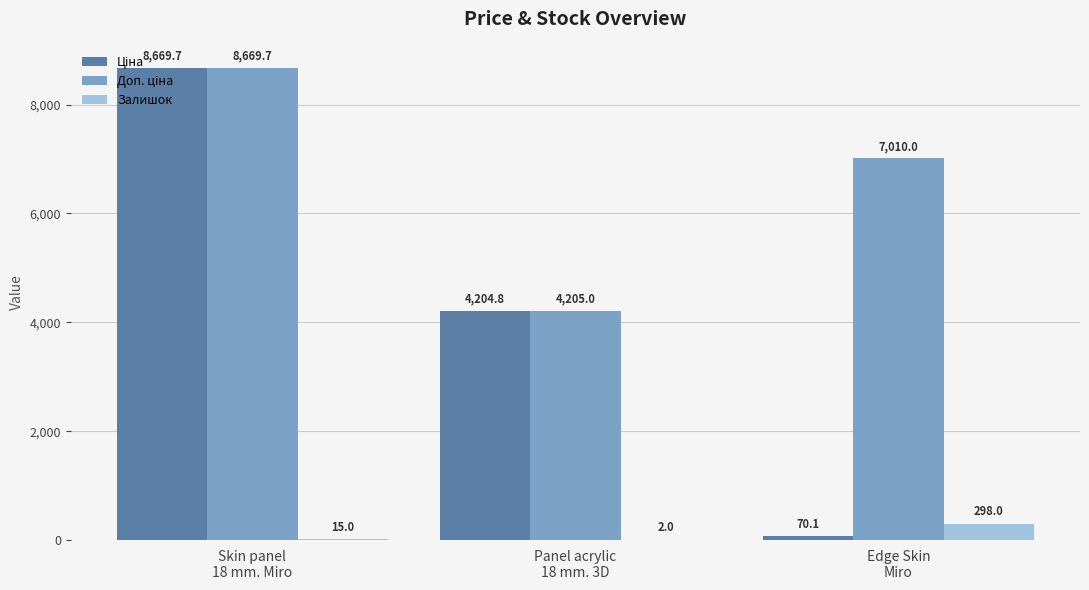

How many groups of bars are there?

3